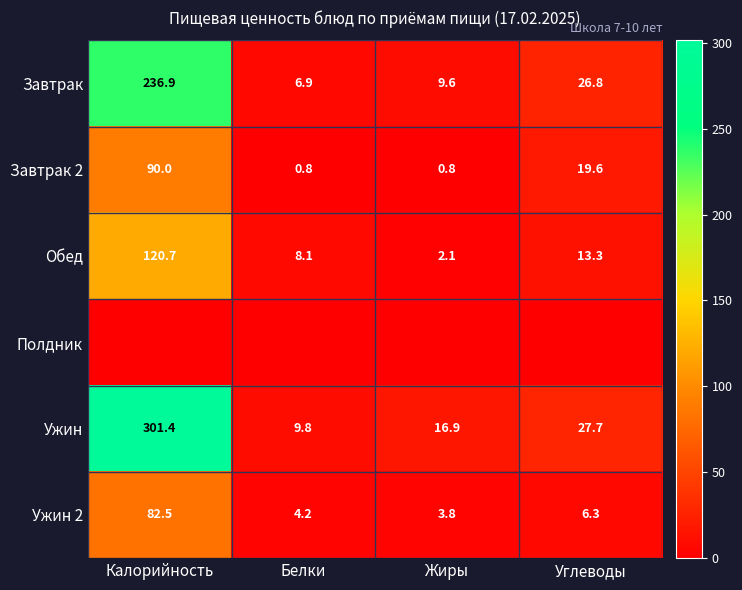

The Завтрак 2 series shows 90.0 at Калорийность. True or false?

True